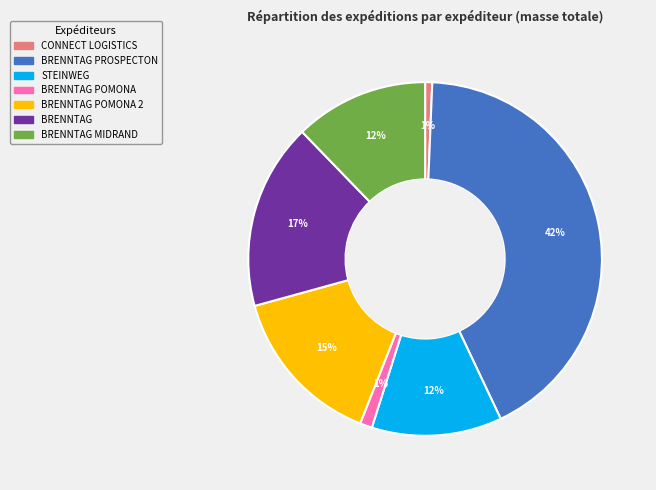

Which has a higher value, CONNECT LOGISTICS or STEINWEG?

STEINWEG